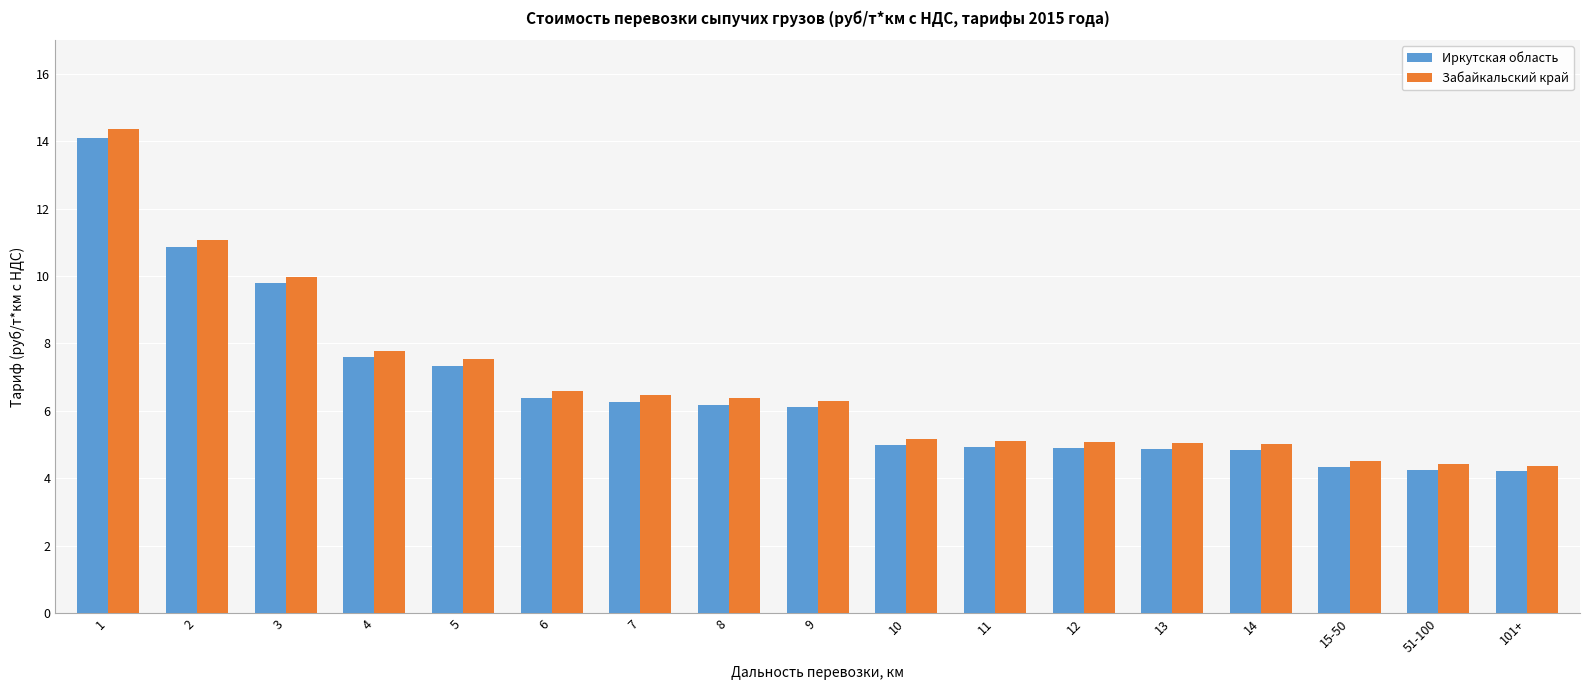

What is the sum of all Иркутская область values?

111.9